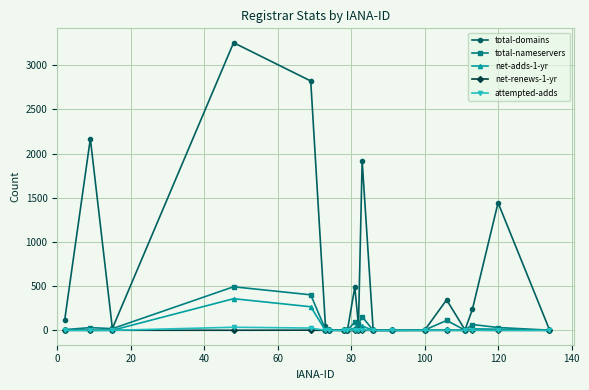

True or false: net-adds-1-yr has more than 2 interior local peaks.

True